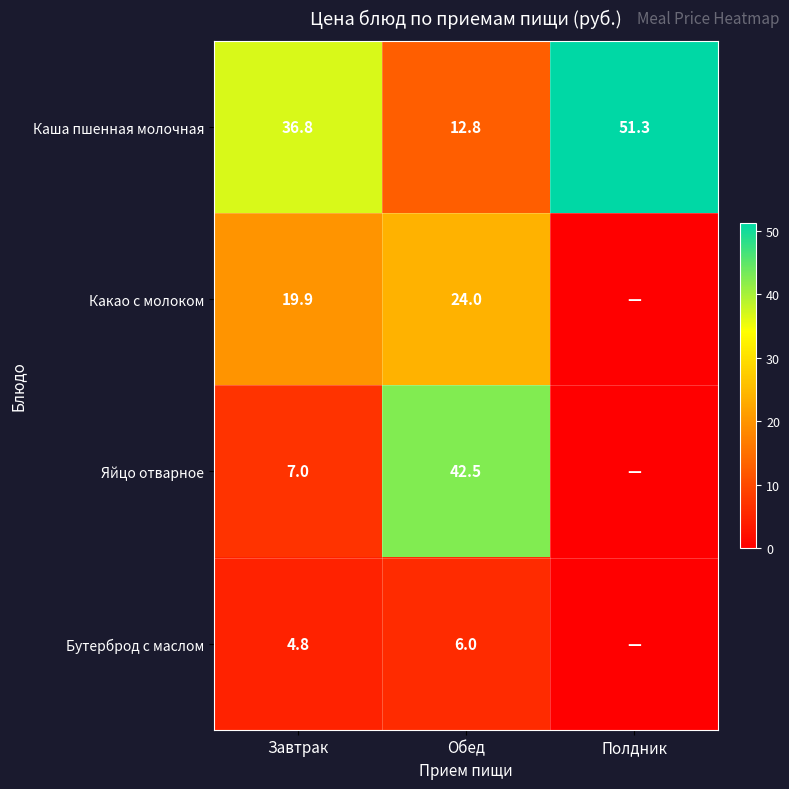

Rank the series at Завтрак from highest to lowest value.

Каша пшенная молочная, Какао с молоком, Яйцо отварное, Бутерброд с маслом